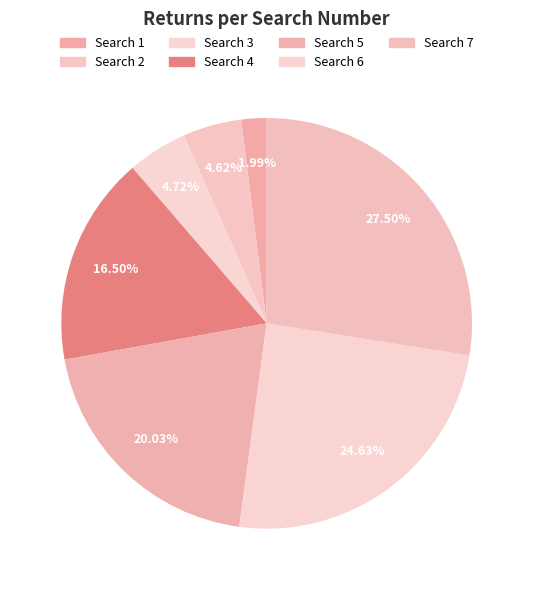

Count the number of slices in the pie.

7